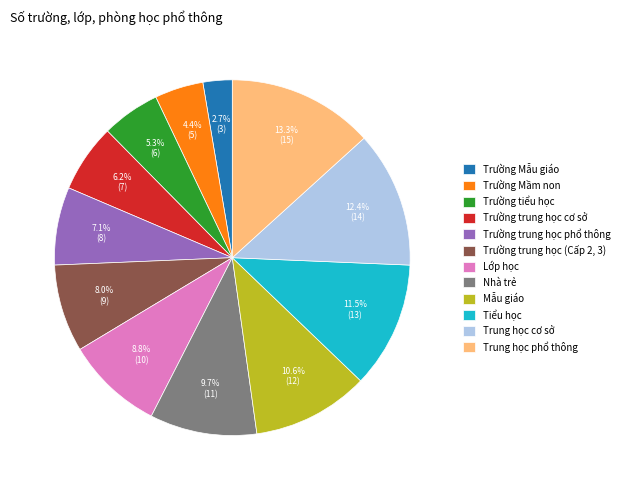

To the nearest percent, what is the difference between the largest and smallest slice percentages?

11%